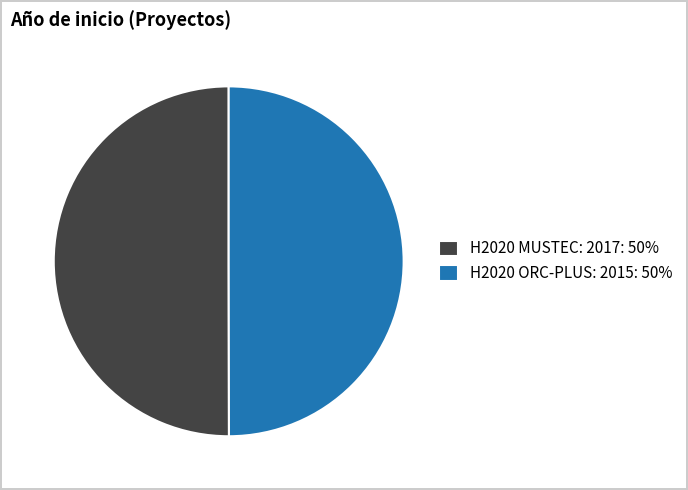

What is the ratio of the value at H2020 MUSTEC: 2017: 50% to the value at H2020 ORC-PLUS: 2015: 50%?

1.0